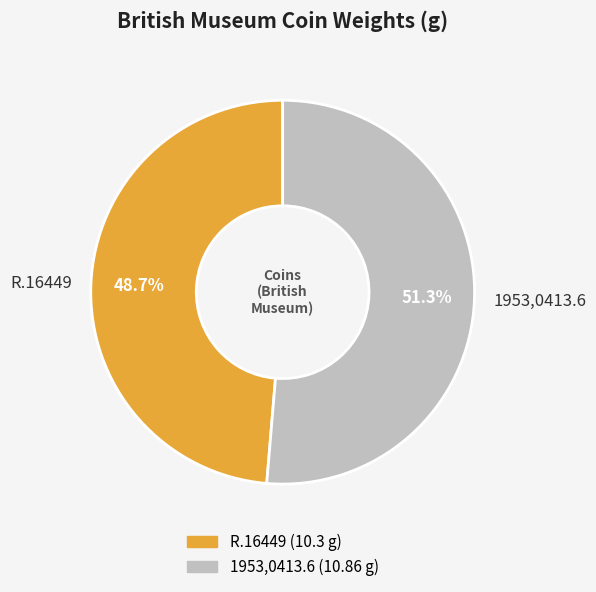

Is it true that 1953,0413.6 is 51% of the pie?

True